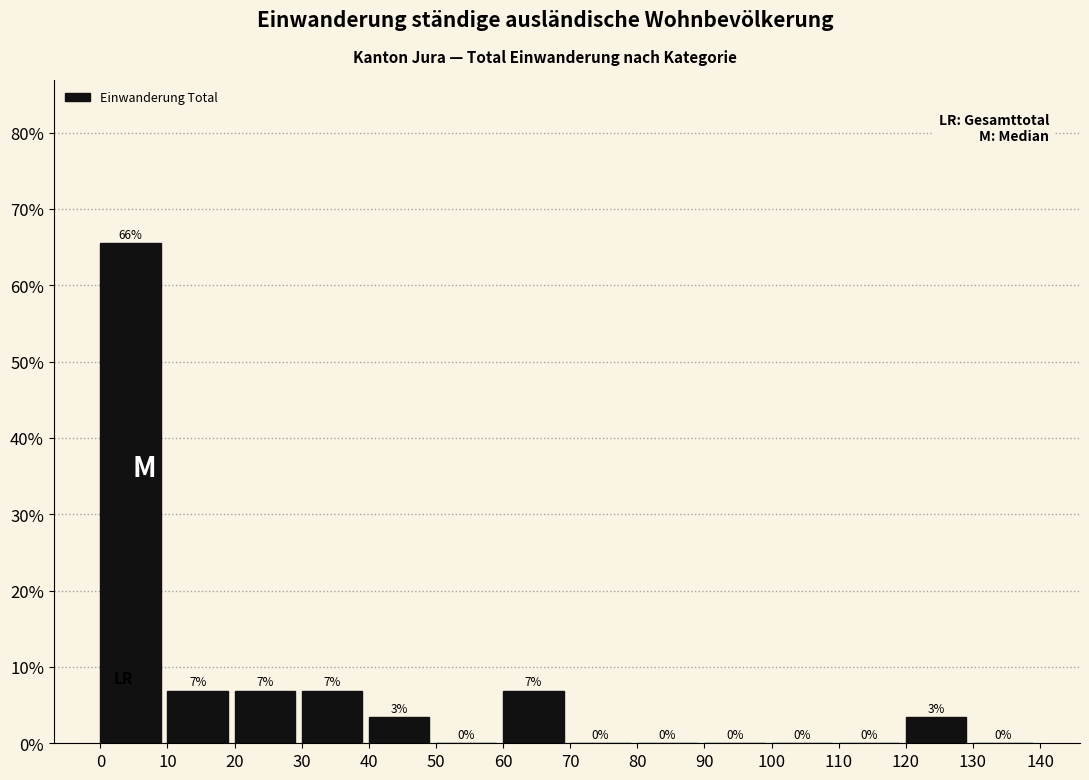

Over which range of the x-axis is the bar tallest?

0 to 10